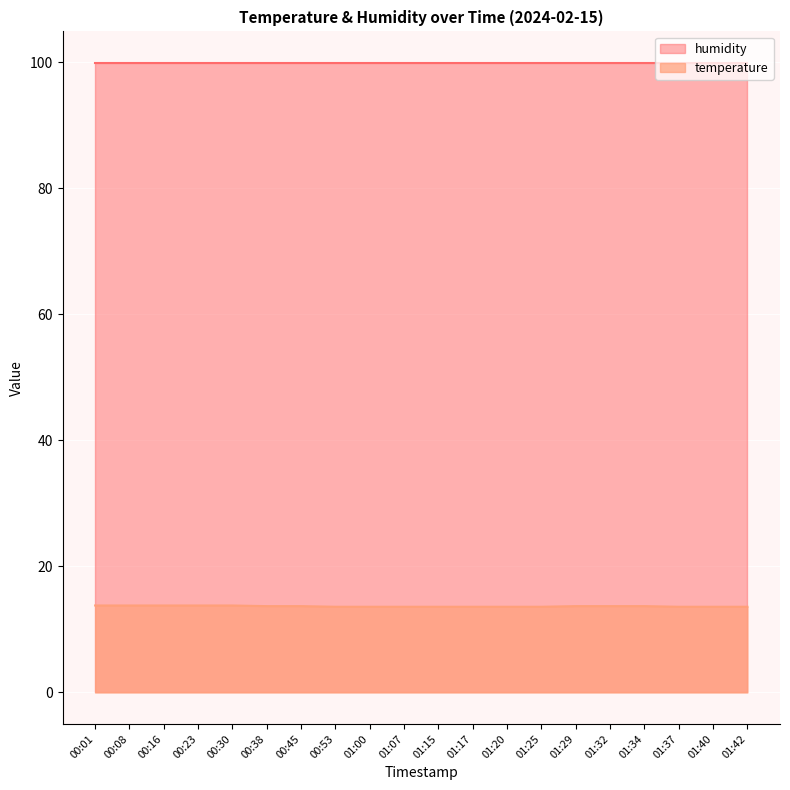

At 00:16, list the series in order from smallest to largest.

temperature, humidity